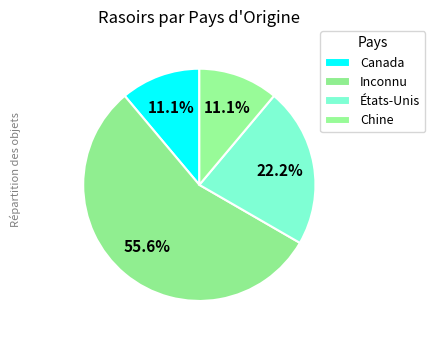

How many segments does this pie chart have?

4